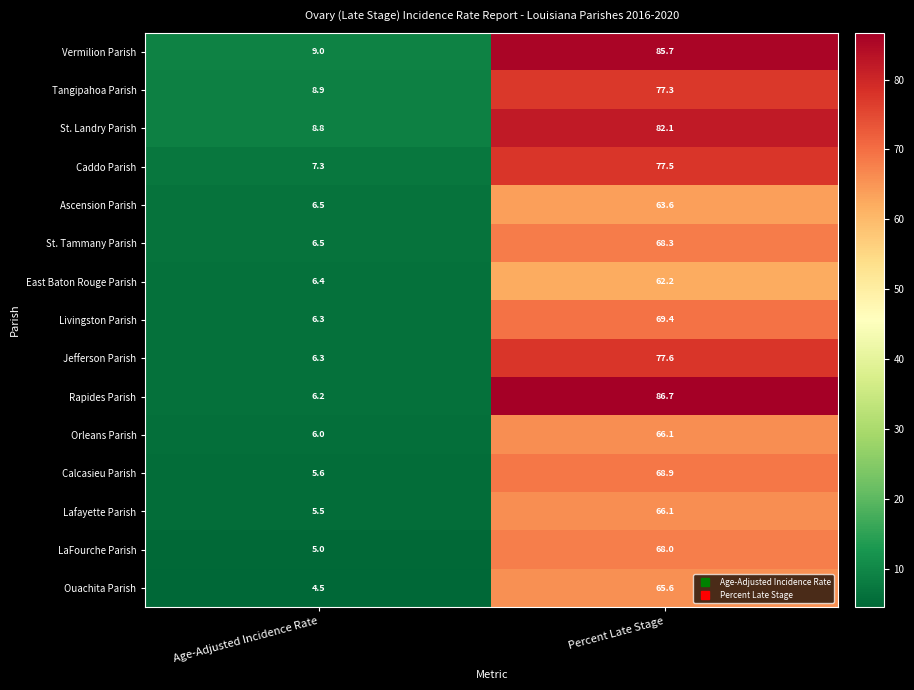

Rank the categories by Tangipahoa Parish value from highest to lowest.

Percent Late Stage, Age-Adjusted Incidence Rate